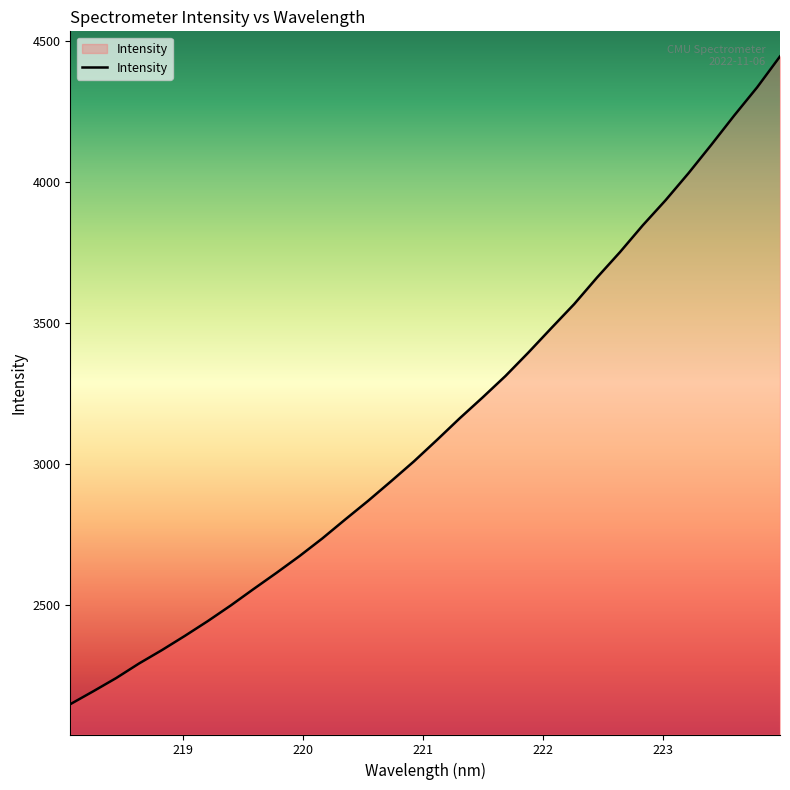

What is the smallest value displayed?

2147.9